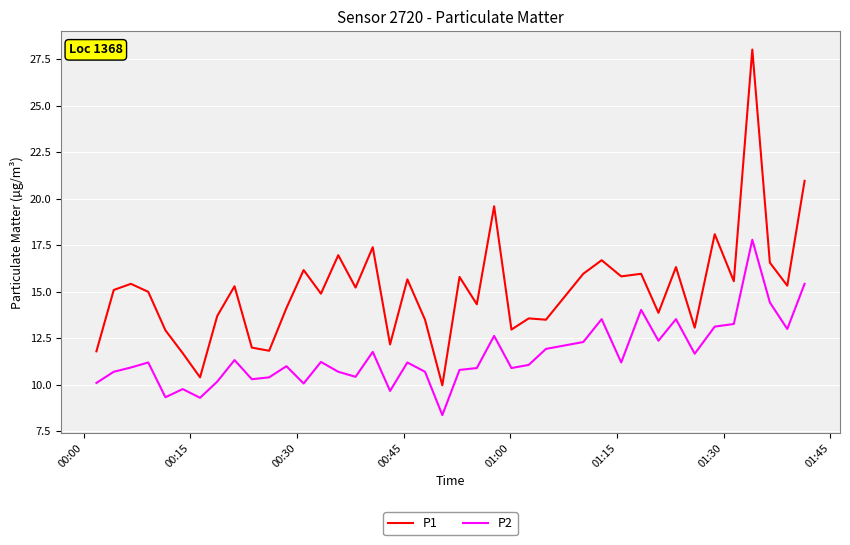

How many distinct data groups are displayed?

2